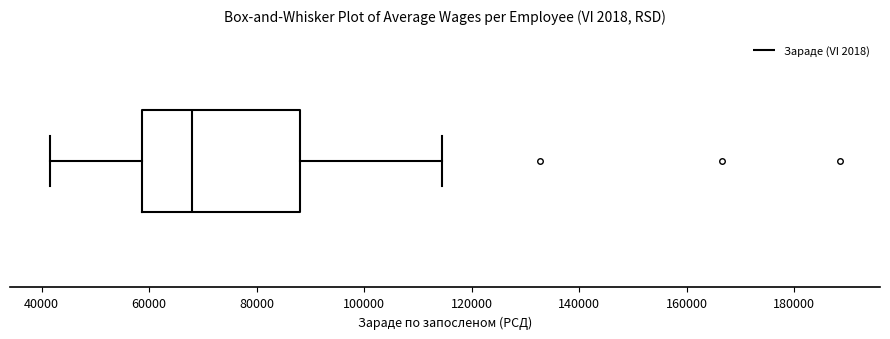

Transcribe this box plot: give where the median line is, the range the box spans, and where the two whiskers end, as read against the x-axis. The values are not printed on the chart, so give them approximately, as read against the axis.

median 68000, box 58000 to 88000, whiskers 42000 to 114000